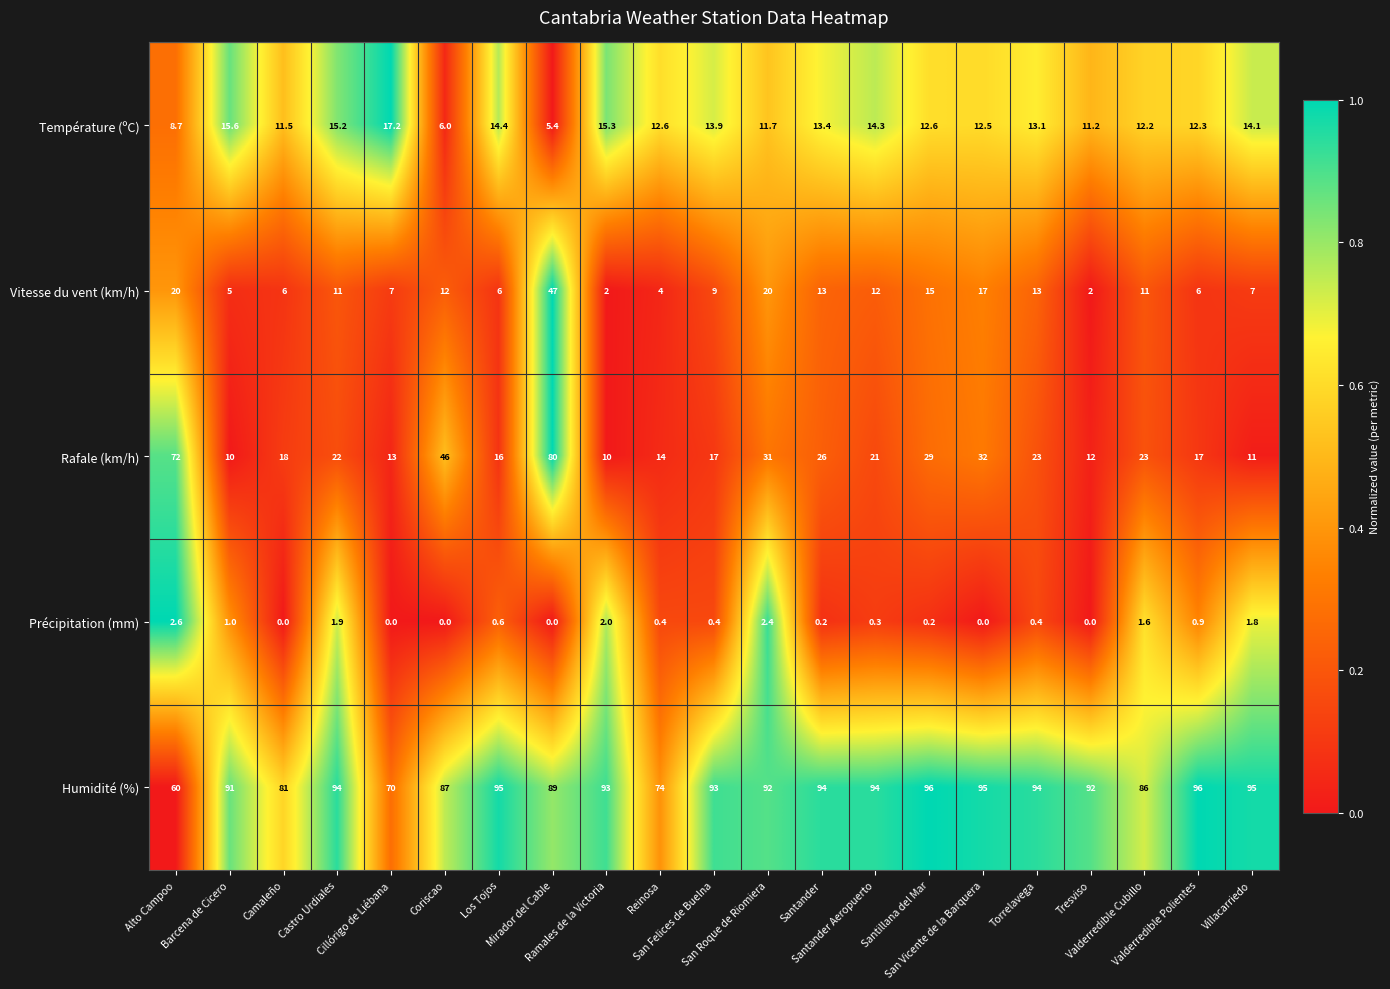

Which series has the largest total across all categories?

Humidité (%)